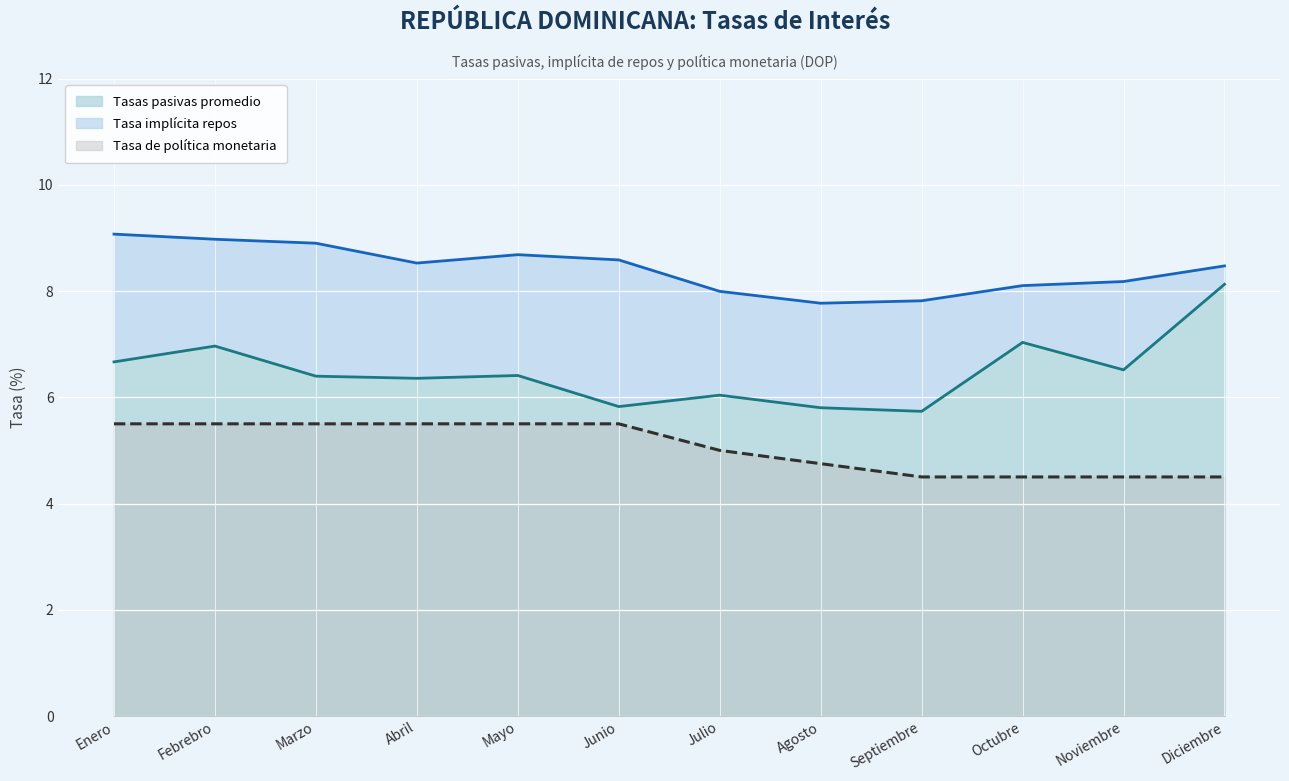

Between Mayo and Septiembre, which series saw the biggest shift?

Tasa de política monetaria